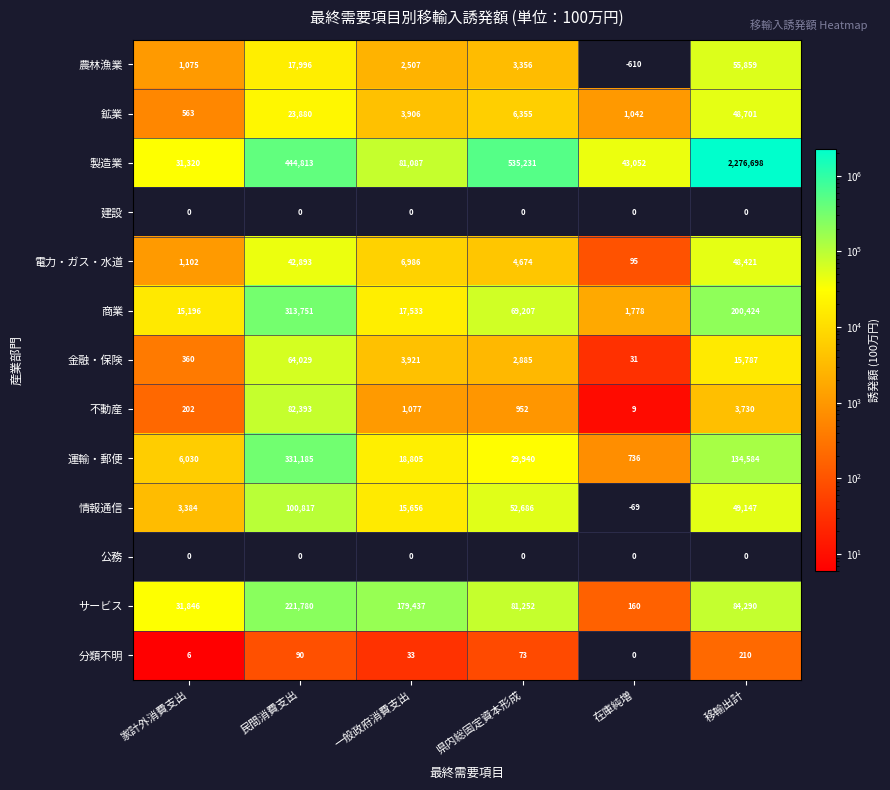

At how many categories does at least one series exceed 337757?

3